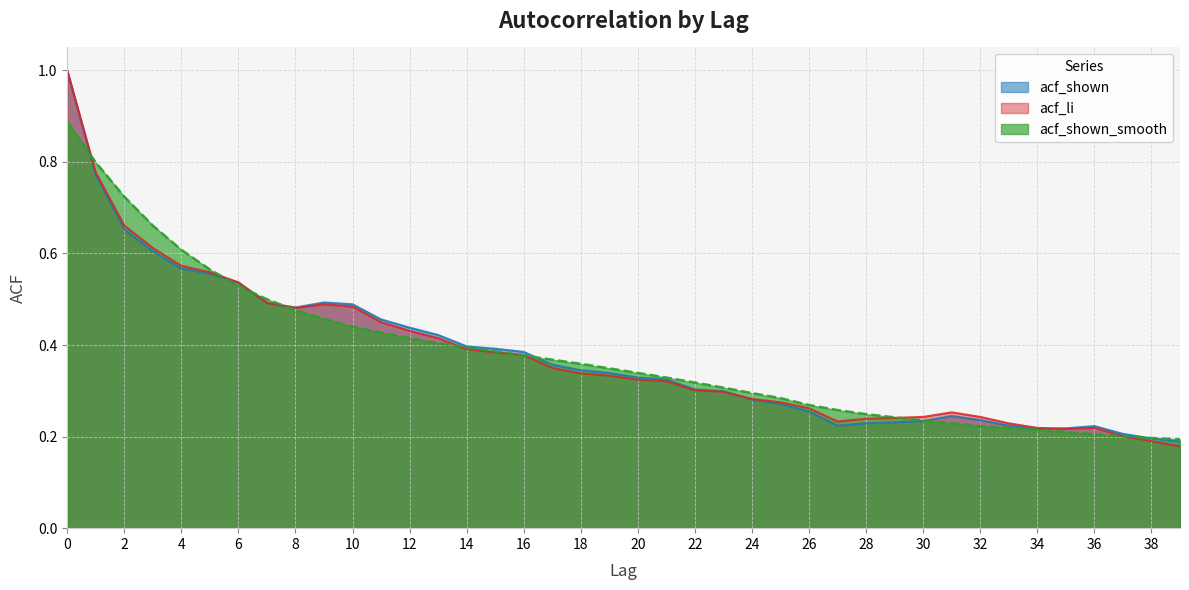

Which series has the largest total across all categories?

acf_shown_smooth